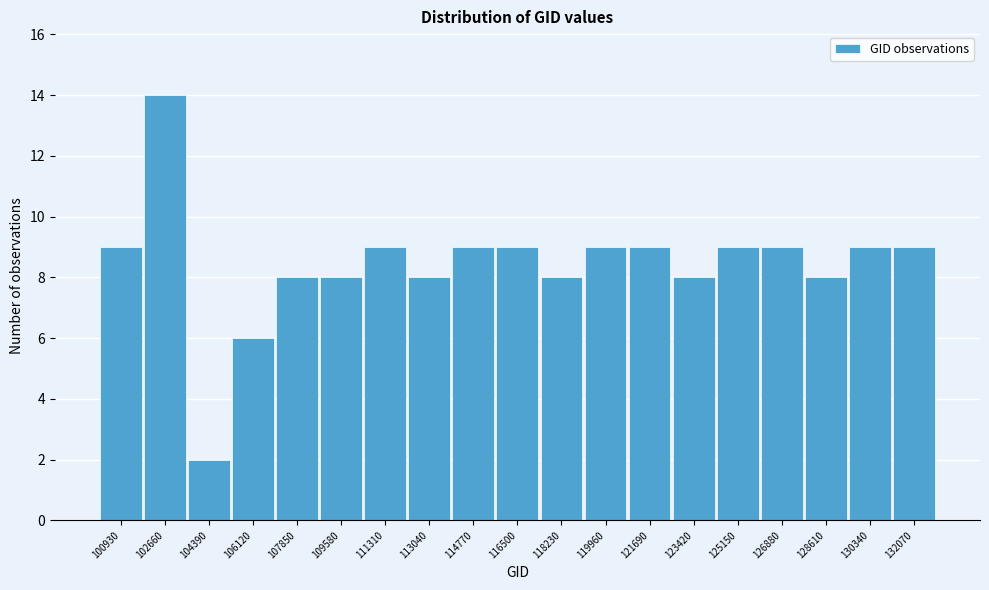

Reading left to right, what are all the values shown in this chart?

100930=9	102660=14	104390=2	106120=6	107850=8	109580=8	111310=9	113040=8	114770=9	116500=9	118230=8	119960=9	121690=9	123420=8	125150=9	126880=9	128610=8	130340=9	132070=9